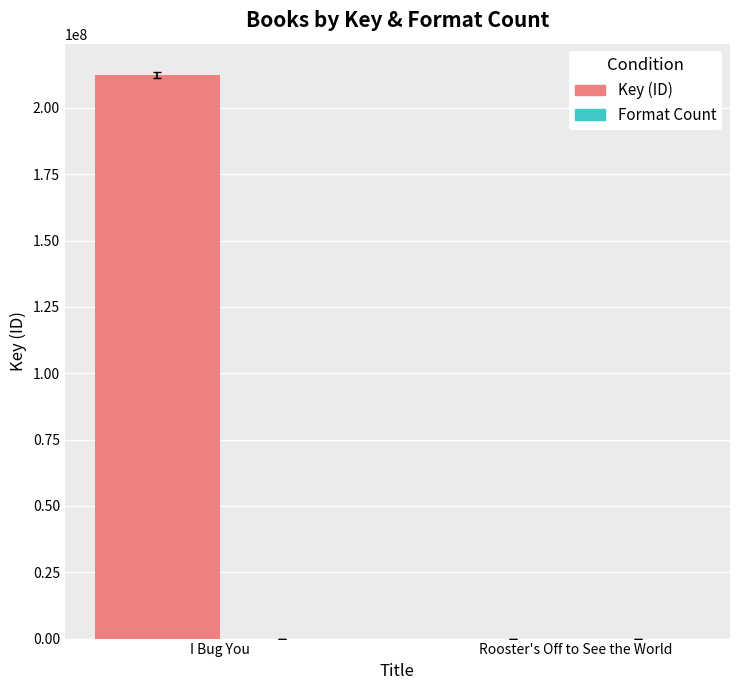

What is the greatest value displayed?

212448387